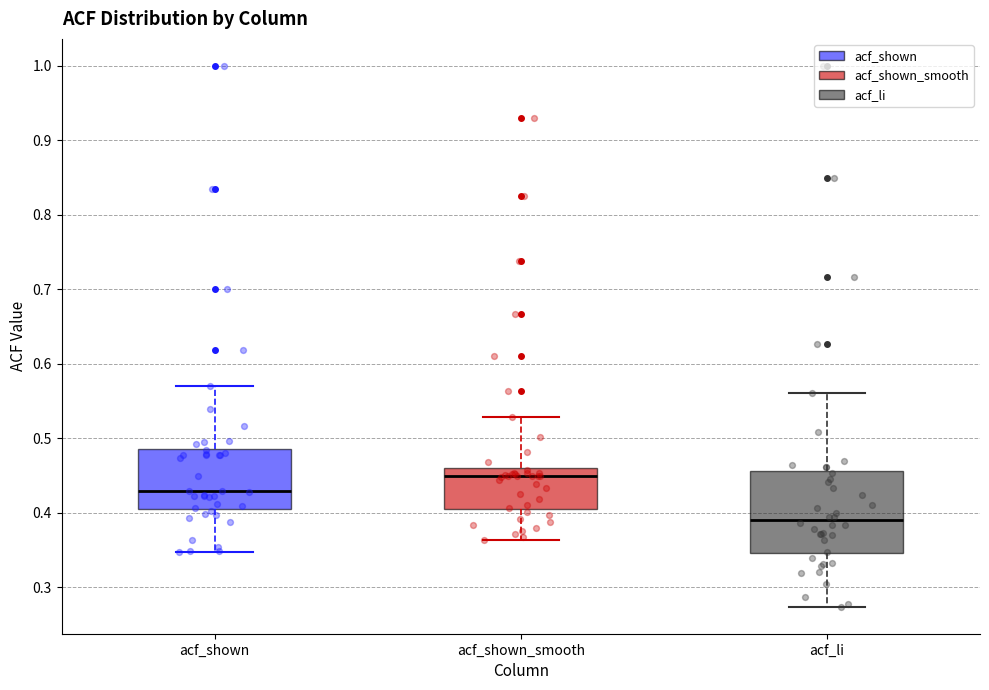

Comparing the boxes themselves (not the whiskers), which one is the tallest?

acf_li